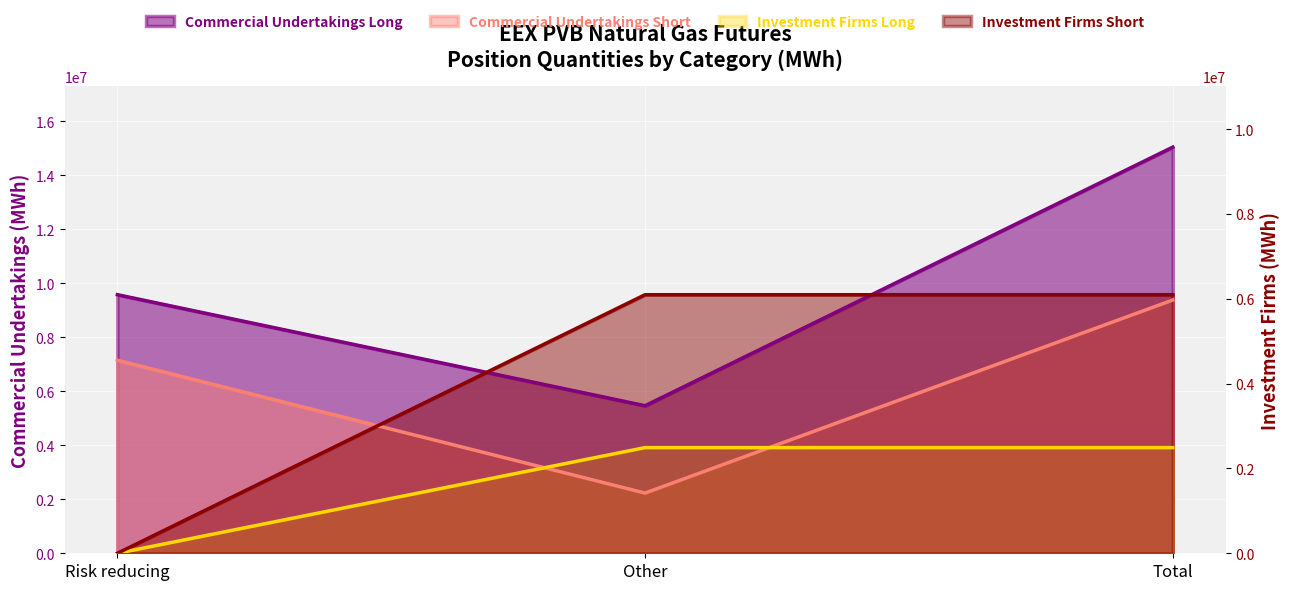

Is the value of Commercial Undertakings Long at Other greater than the value of Investment Firms Short at Risk reducing?

Yes